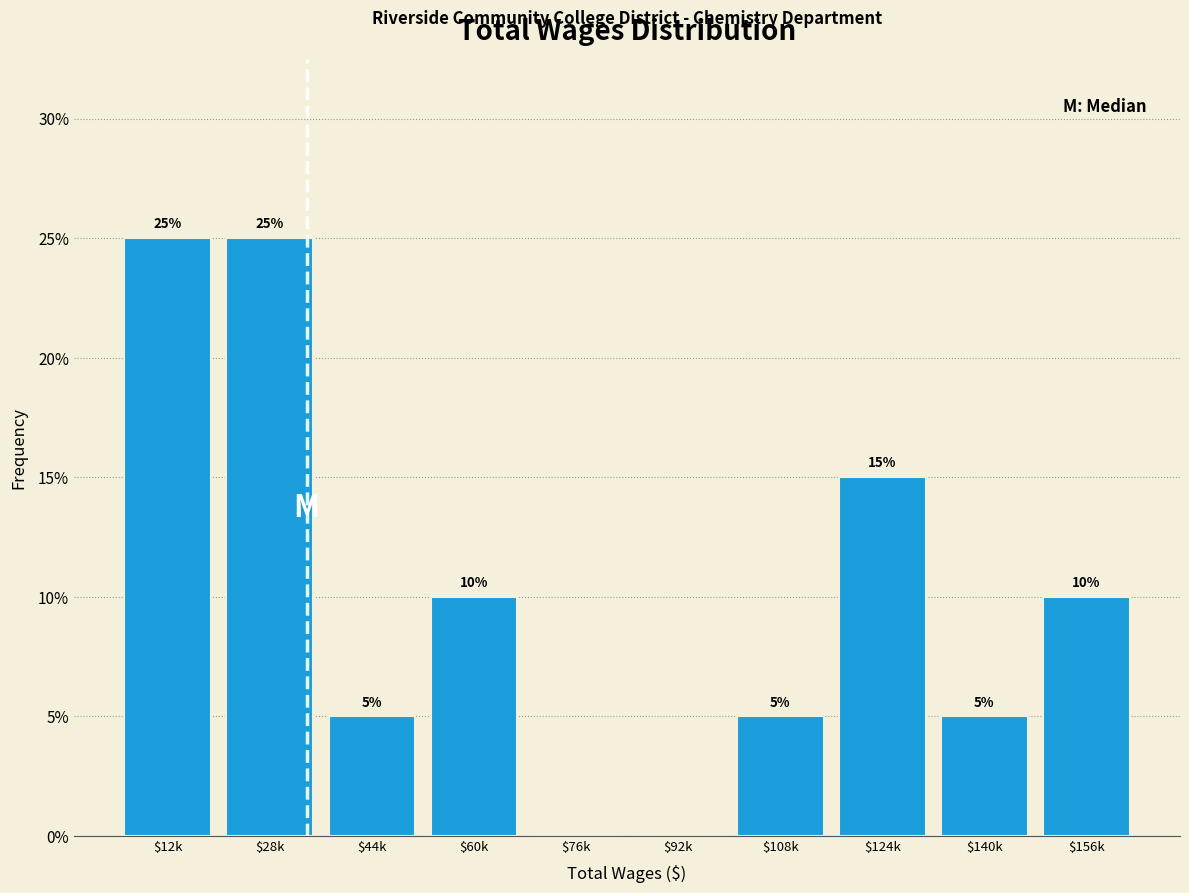

What is the sum of all values?

100